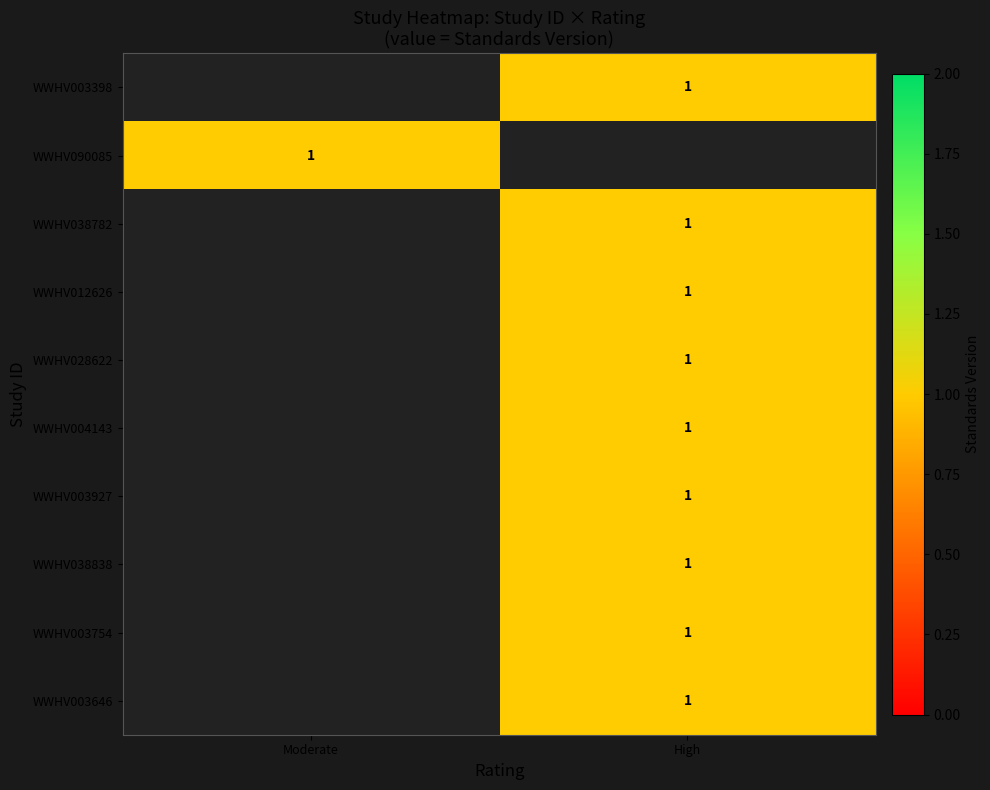

The value of WWHV028622 at High is 0.2. True or false?

False